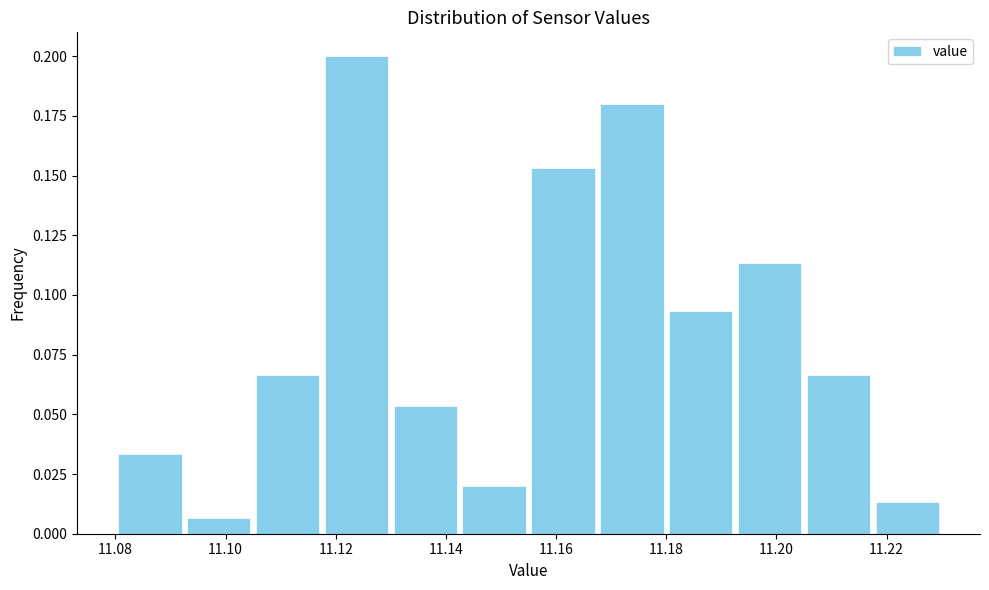

Over which range of the x-axis is the bar tallest?

11.118 to 11.130